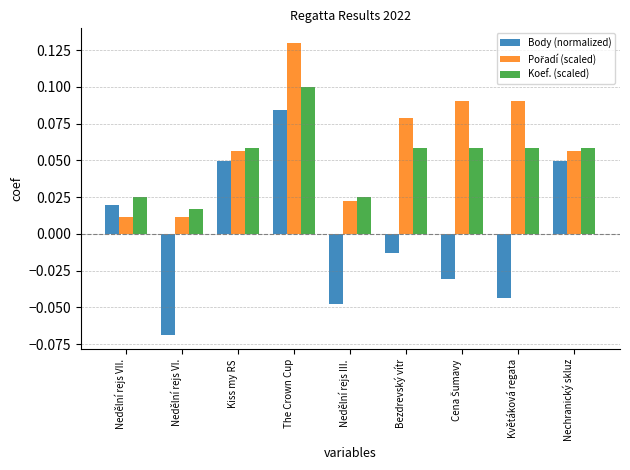

What is the difference between the maximum and minimum values in the Body (normalized) series?

0.2